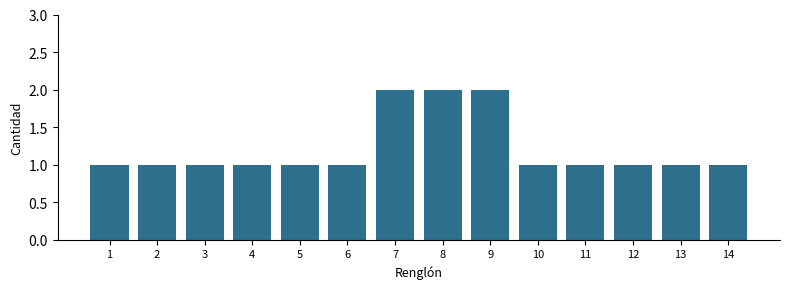

Reading right to left, what are all the values shown in this chart?

14=1	13=1	12=1	11=1	10=1	9=2	8=2	7=2	6=1	5=1	4=1	3=1	2=1	1=1